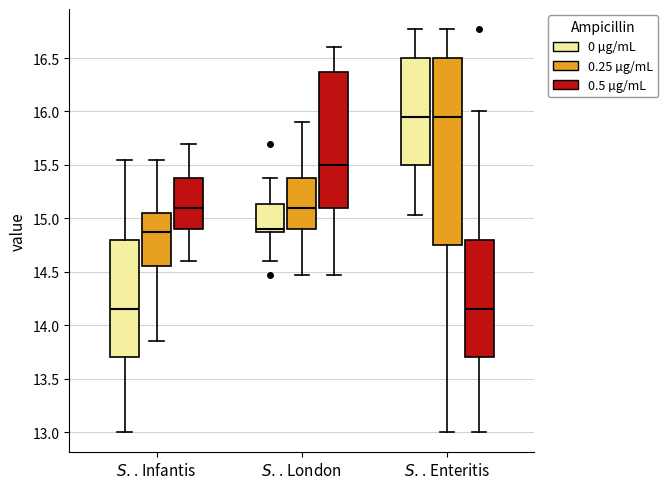

Reading left to right, read every box against the y-axis: the position of its median line, the range the box covers, and the ends of its whiskers. The values are not printed on the chart, so give them approximately, as read against the axis.

$\it{S.}$. Infantis (0 µg/mL): median 14.15, box 13.70 to 14.80, whiskers 13.00 to 15.55
$\it{S.}$. Infantis (0.25 µg/mL): median 14.85, box 14.55 to 15.05, whiskers 13.85 to 15.55
$\it{S.}$. Infantis (0.5 µg/mL): median 15.10, box 14.90 to 15.40, whiskers 14.60 to 15.70
$\it{S.}$. London (0 µg/mL): median 14.90, box 14.85 to 15.15, whiskers 14.60 to 15.40
$\it{S.}$. London (0.25 µg/mL): median 15.10, box 14.90 to 15.40, whiskers 14.45 to 15.90
$\it{S.}$. London (0.5 µg/mL): median 15.50, box 15.10 to 16.35, whiskers 14.45 to 16.60
$\it{S.}$. Enteritis (0 µg/mL): median 15.95, box 15.50 to 16.50, whiskers 15.05 to 16.75
$\it{S.}$. Enteritis (0.25 µg/mL): median 15.95, box 14.75 to 16.50, whiskers 13.00 to 16.75
$\it{S.}$. Enteritis (0.5 µg/mL): median 14.15, box 13.70 to 14.80, whiskers 13.00 to 16.00